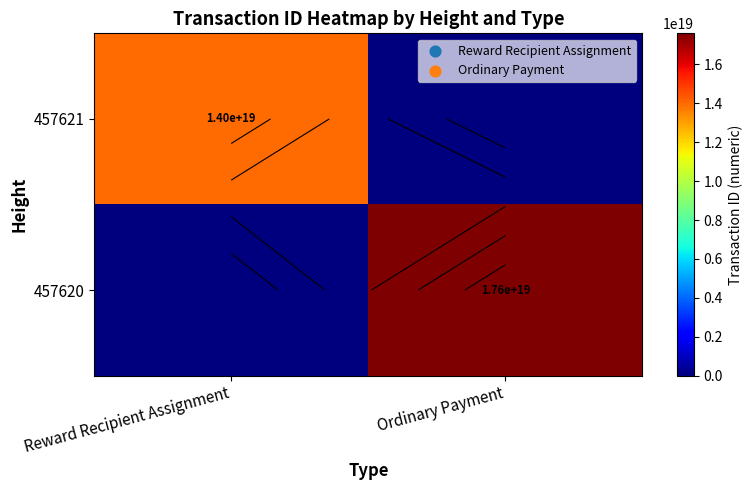

What is the spread (max minus min) of values at Ordinary Payment?

17597969916822476800